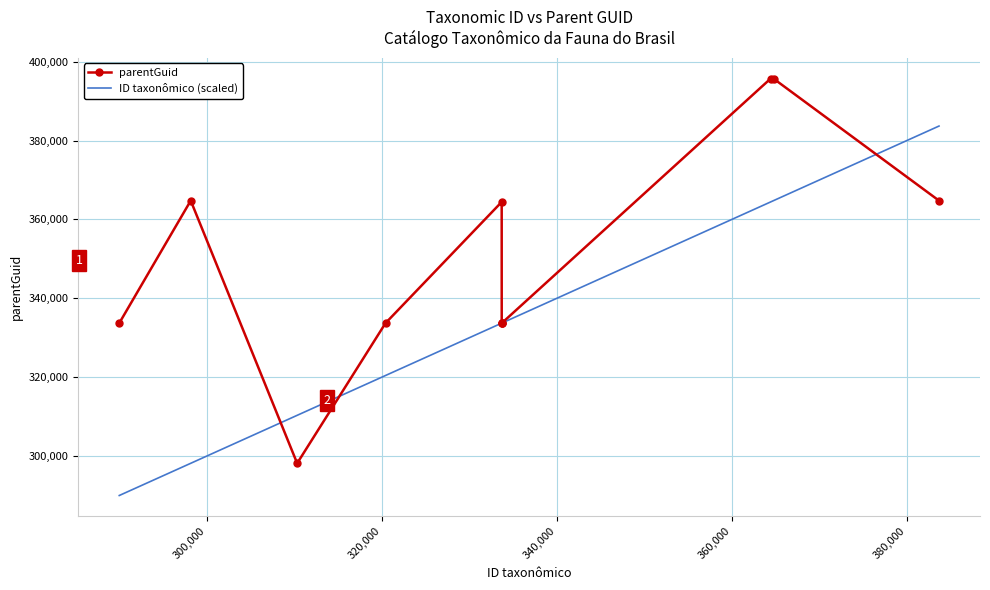

What is the minimum value shown in the chart?

289928